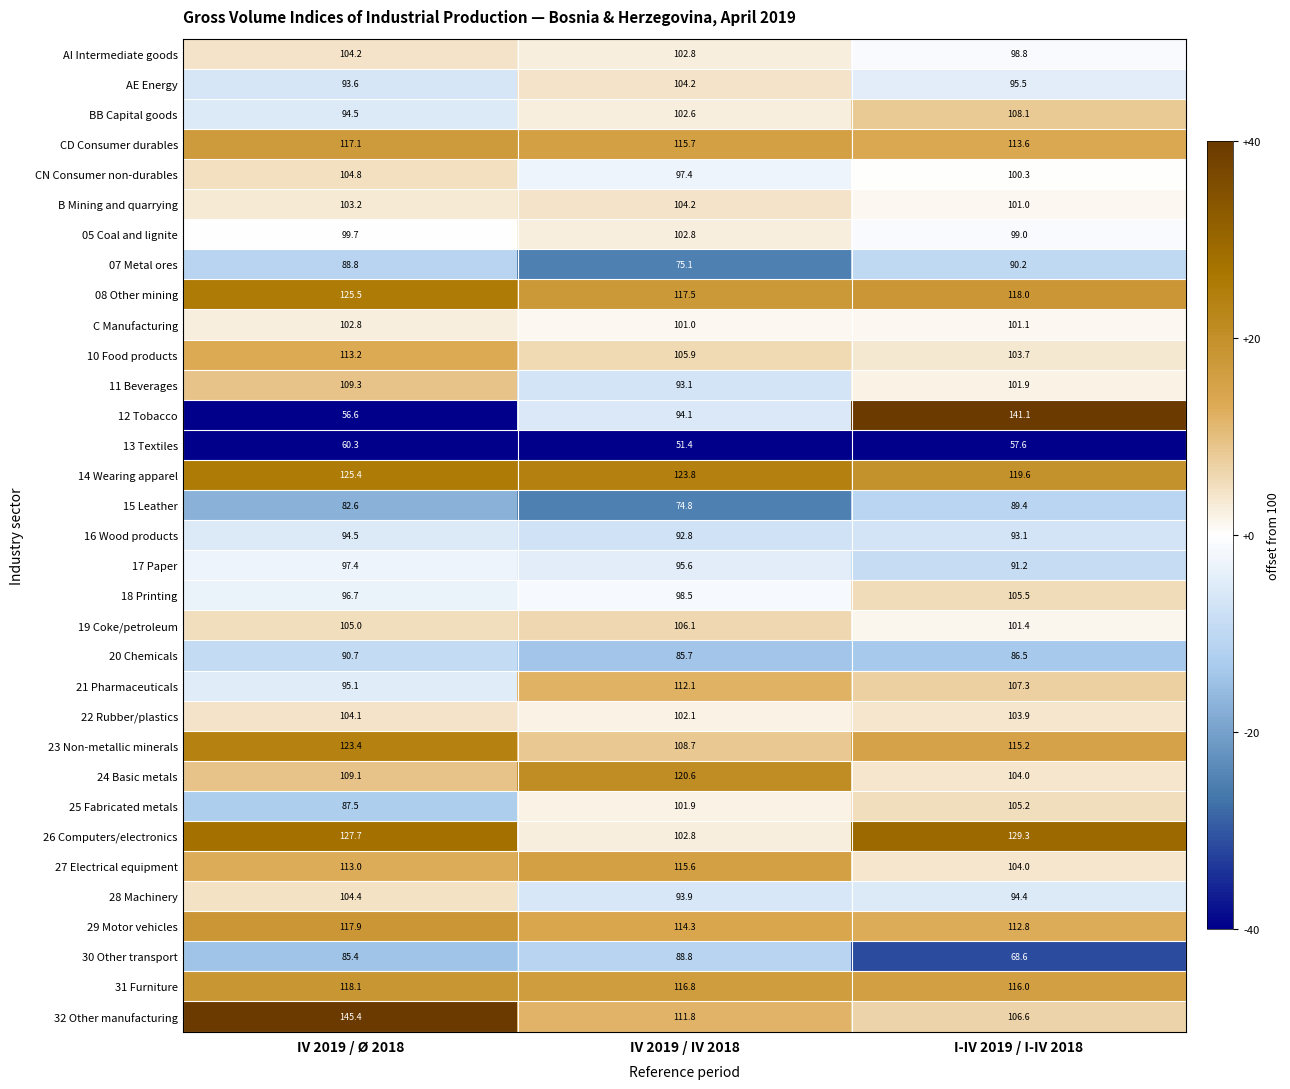

Which series has the largest range (max minus min)?

12 Tobacco